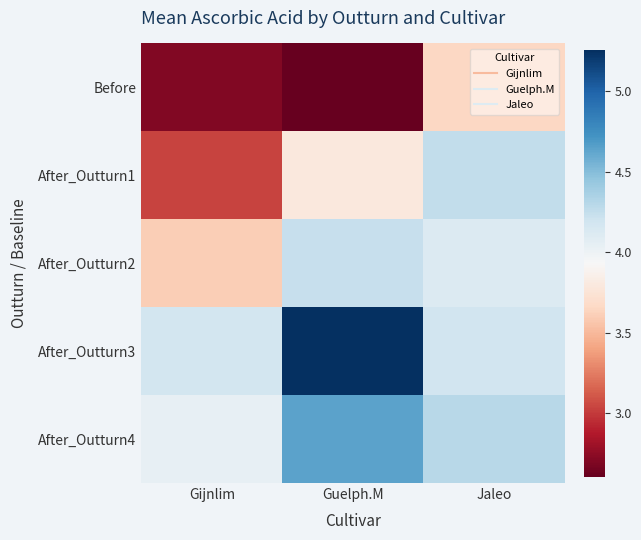

Reading left to right, what are all the values shown in this chart?

Before: Gijnlim=2.7	Guelph.M=2.6	Jaleo=3.7
After_Outturn1: Gijnlim=3.0	Guelph.M=3.8	Jaleo=4.3
After_Outturn2: Gijnlim=3.6	Guelph.M=4.2	Jaleo=4.1
After_Outturn3: Gijnlim=4.2	Guelph.M=5.3	Jaleo=4.2
After_Outturn4: Gijnlim=4.0	Guelph.M=4.6	Jaleo=4.3